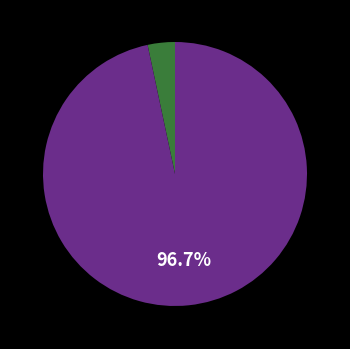

Is there any slice that represents more than half of the pie?

Yes